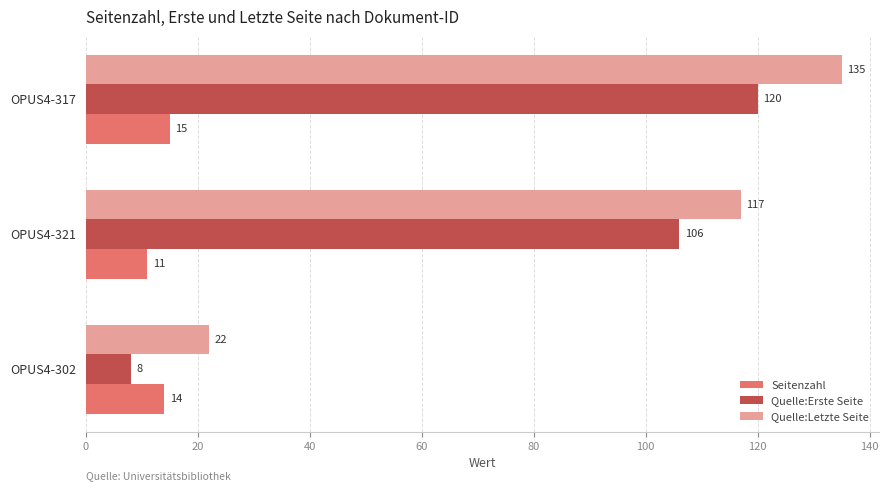

What is the total value across all series at OPUS4-321?

234